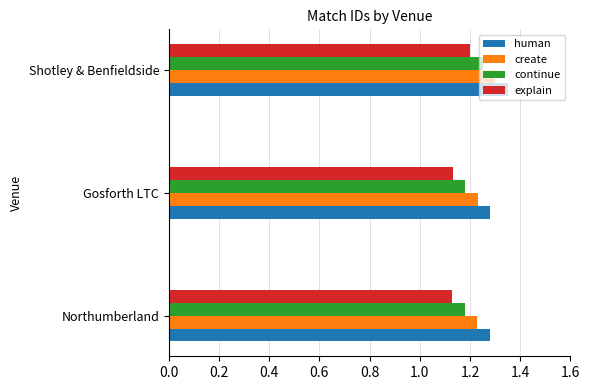

True or false: human has a value of 1.3 at Northumberland.

True